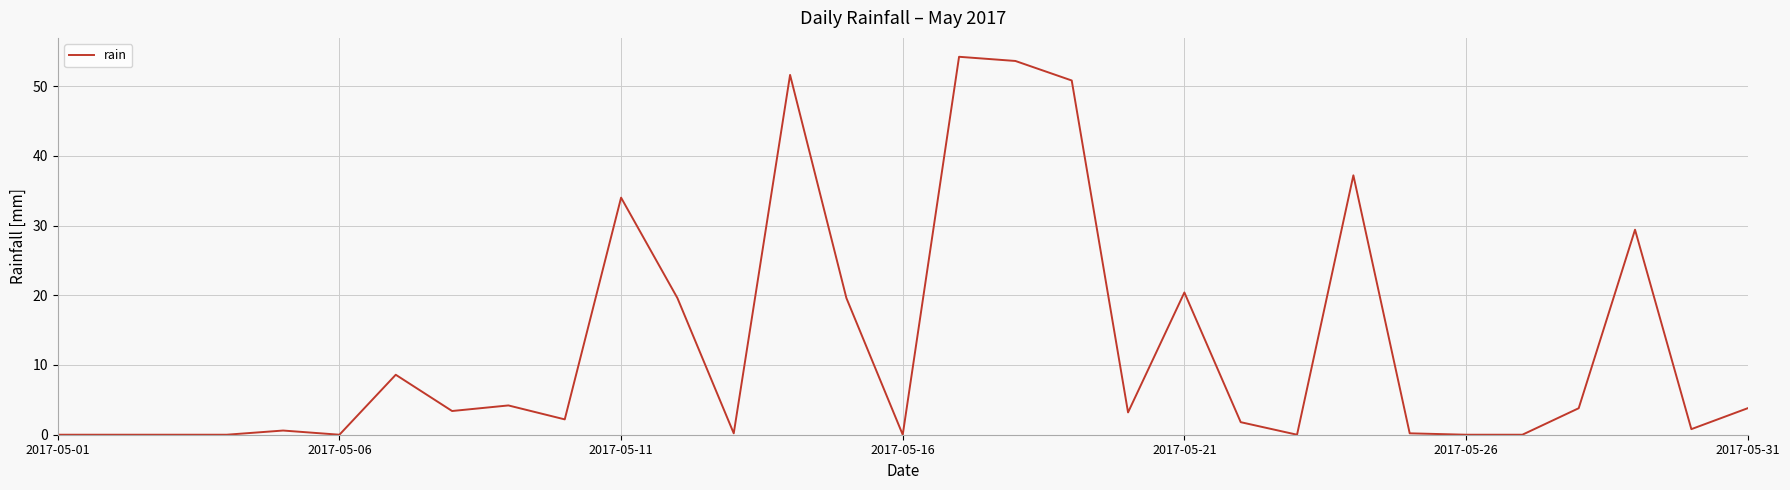

What is the difference between the maximum and minimum values?

54.2